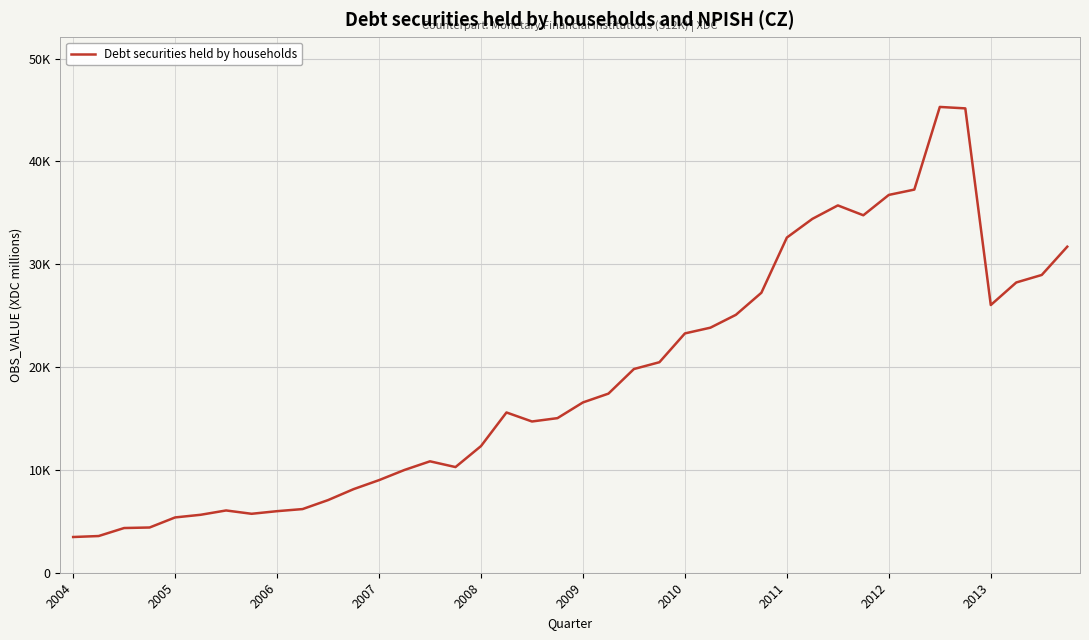

Does the chart display data point markers on the line(s)?

No